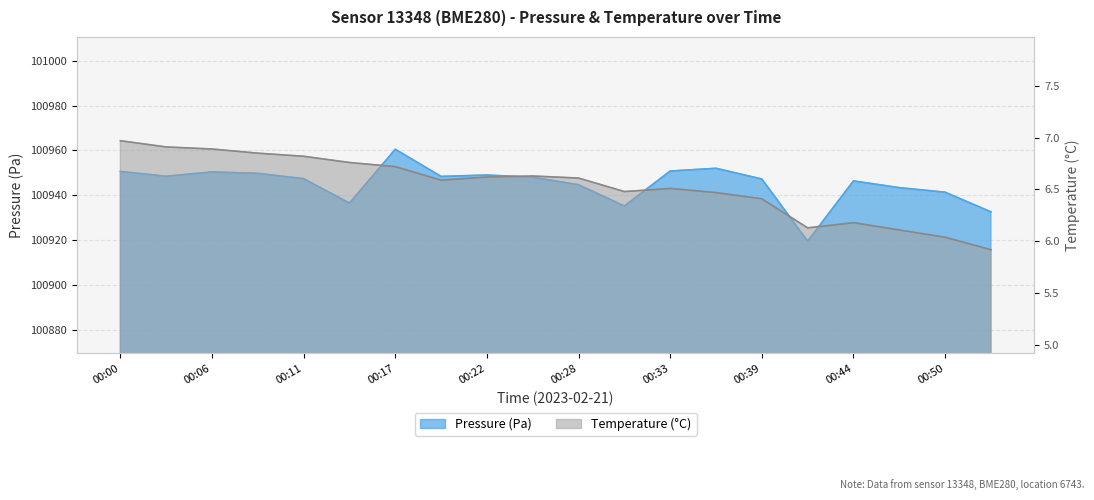

What is the difference between the temperature values at 00:00 and 00:36?

0.5